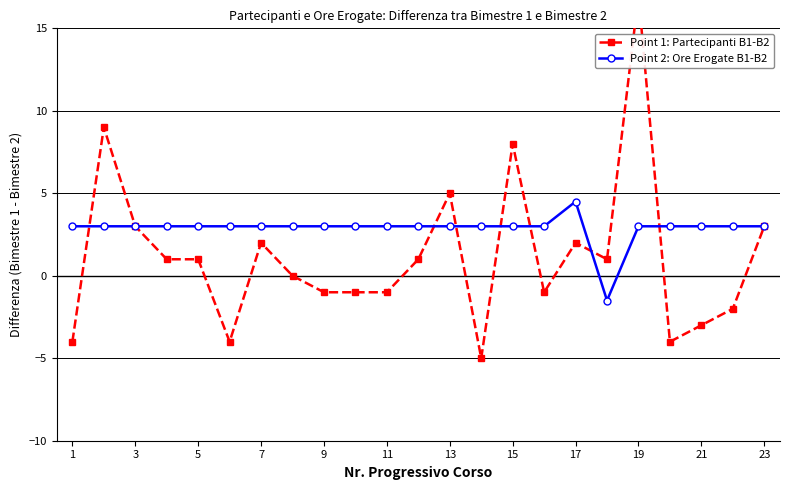

What is the difference between the maximum and minimum values in the Point 2: Ore Erogate B1-B2 series?

6.0